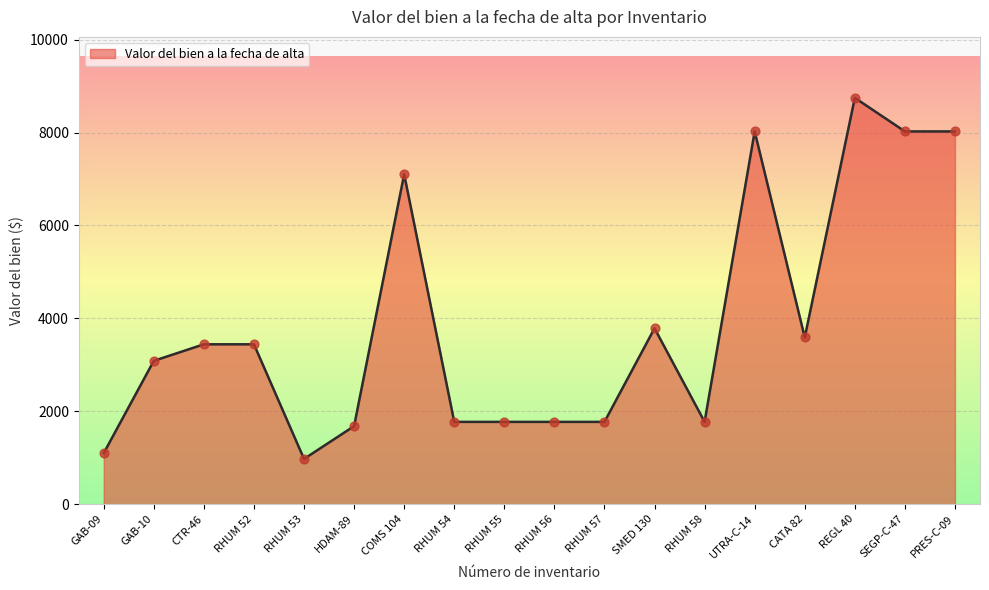

What is the ratio of the value at GAB-10 to the value at HDAM-89?

1.8